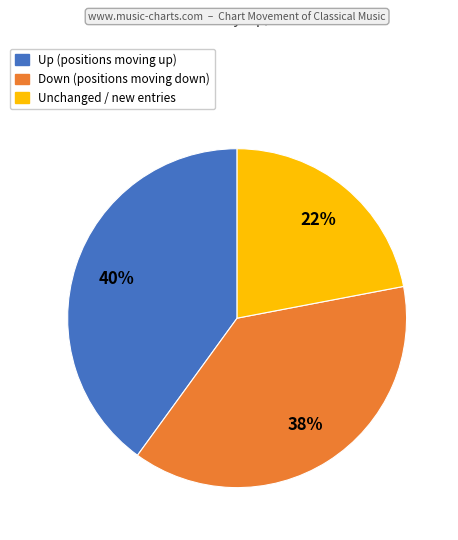

Is there any slice that represents more than half of the pie?

No